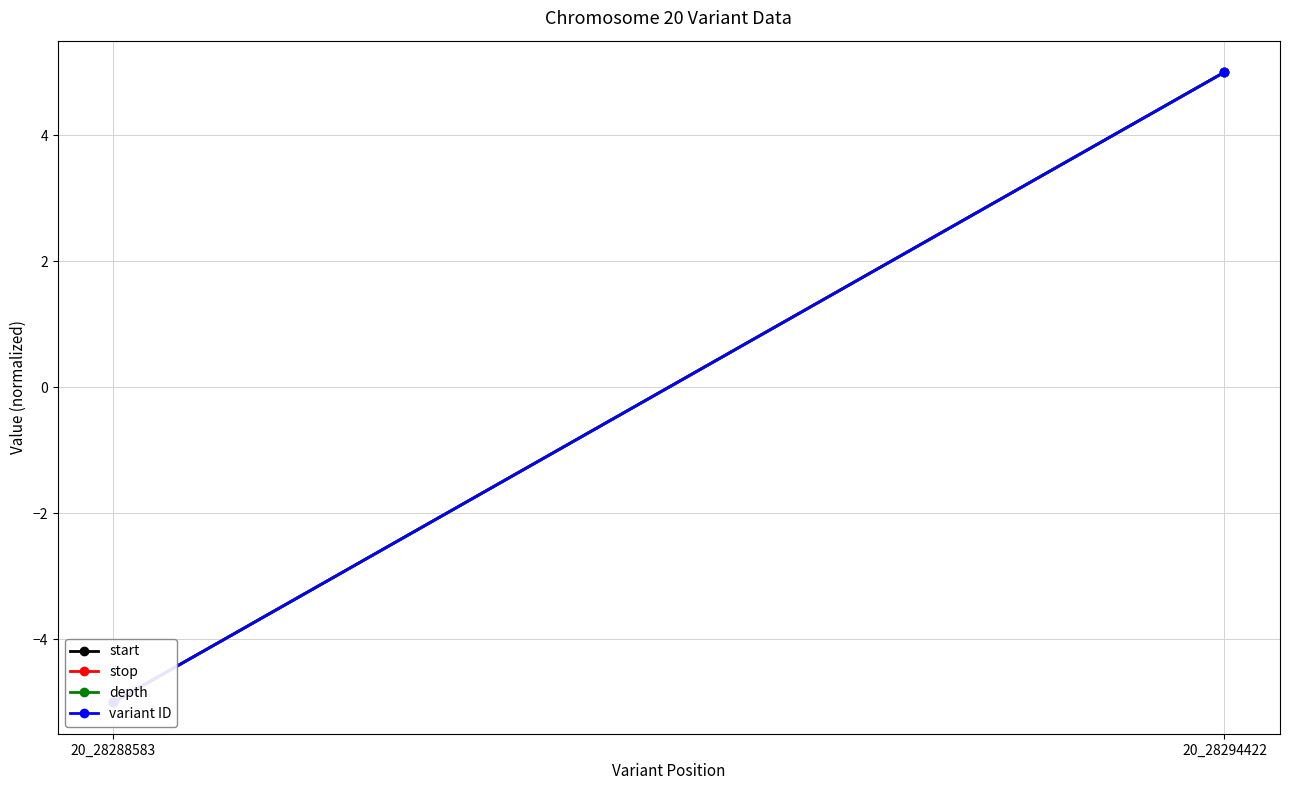

What are all the series names shown in the legend?

start, stop, depth, variant ID